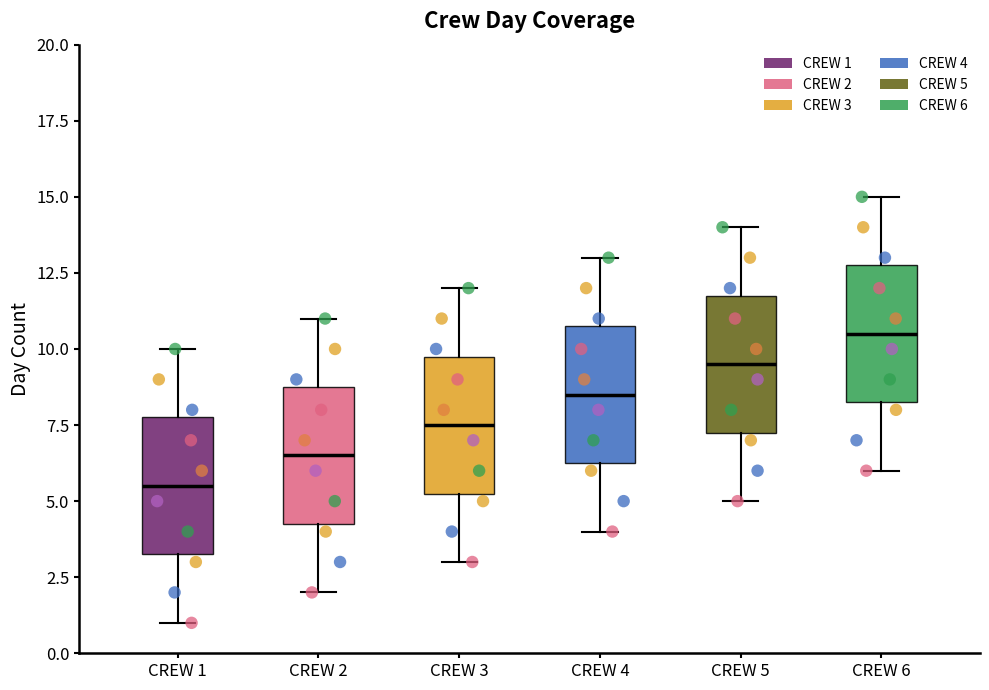

Reading left to right, read every box against the y-axis: the position of its median line, the range the box covers, and the ends of its whiskers. The values are not printed on the chart, so give them approximately, as read against the axis.

CREW 1: median 5.5, box 3.5 to 8.0, whiskers 1.0 to 10.0
CREW 2: median 6.5, box 4.5 to 9.0, whiskers 2.0 to 11.0
CREW 3: median 7.5, box 5.5 to 10.0, whiskers 3.0 to 12.0
CREW 4: median 8.5, box 6.5 to 11.0, whiskers 4.0 to 13.0
CREW 5: median 9.5, box 7.5 to 12.0, whiskers 5.0 to 14.0
CREW 6: median 10.5, box 8.5 to 13.0, whiskers 6.0 to 15.0